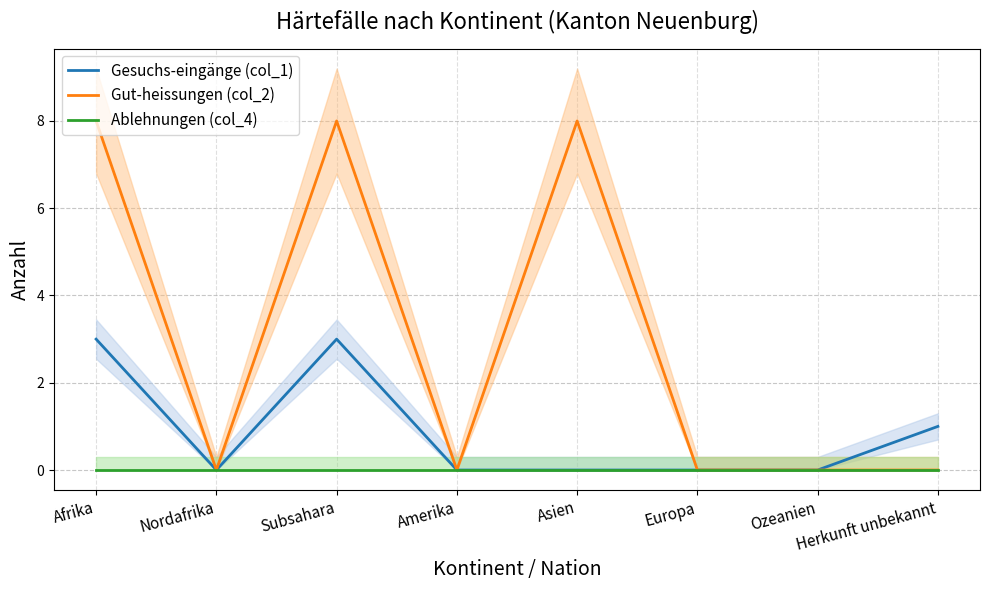

What is the average value of the Gut-heissungen (col_2) series?

3